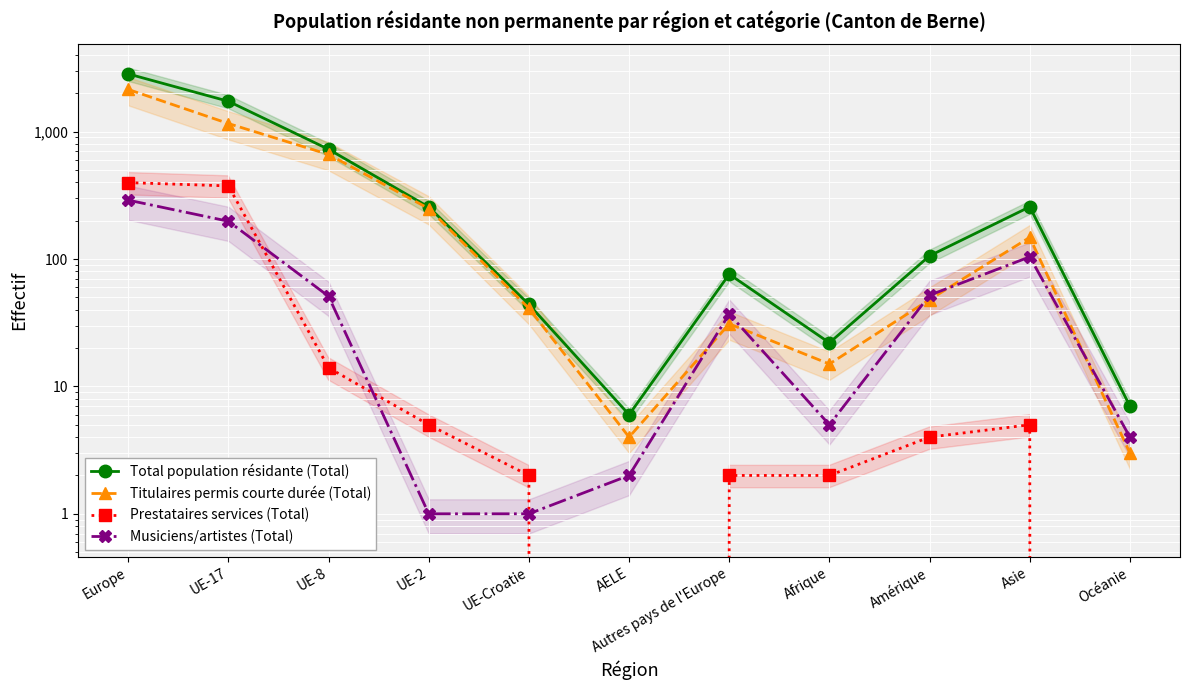

Reading right to left, transcribe all the data shown in this chart.

Total population résidante (Total): Océanie=7	Asie=257	Amérique=106	Afrique=22	Autres pays de l'Europe=76	AELE=6	UE-Croatie=44	UE-2=256	UE-8=727	UE-17=1731	Europe=2840
Titulaires permis courte durée (Total): Océanie=3	Asie=148	Amérique=48	Afrique=15	Autres pays de l'Europe=31	AELE=4	UE-Croatie=41	UE-2=249	UE-8=662	UE-17=1158	Europe=2145
Prestataires services (Total): Océanie=0	Asie=5	Amérique=4	Afrique=2	Autres pays de l'Europe=2	AELE=0	UE-Croatie=2	UE-2=5	UE-8=14	UE-17=375	Europe=398
Musiciens/artistes (Total): Océanie=4	Asie=104	Amérique=52	Afrique=5	Autres pays de l'Europe=37	AELE=2	UE-Croatie=1	UE-2=1	UE-8=51	UE-17=198	Europe=290